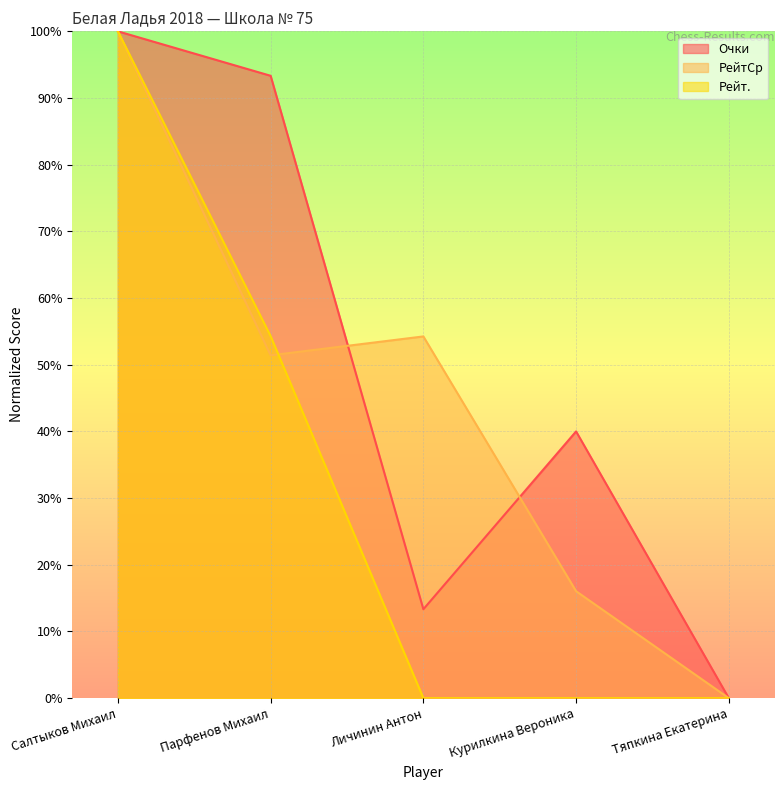

Is the value of Очки at Салтыков Михаил greater than the value of РейтСр at Личинин Антон?

Yes